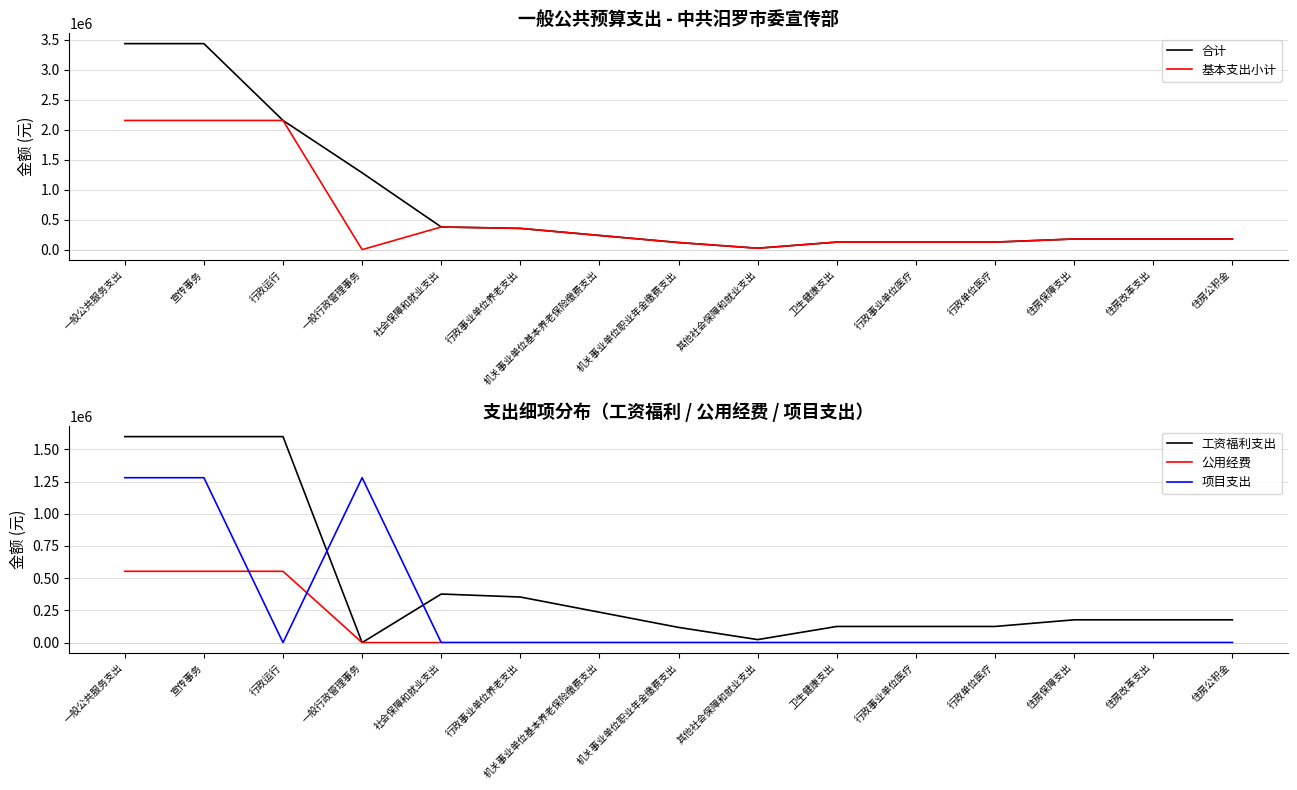

At which label does 工资福利支出 reach its peak?

一般公共服务支出